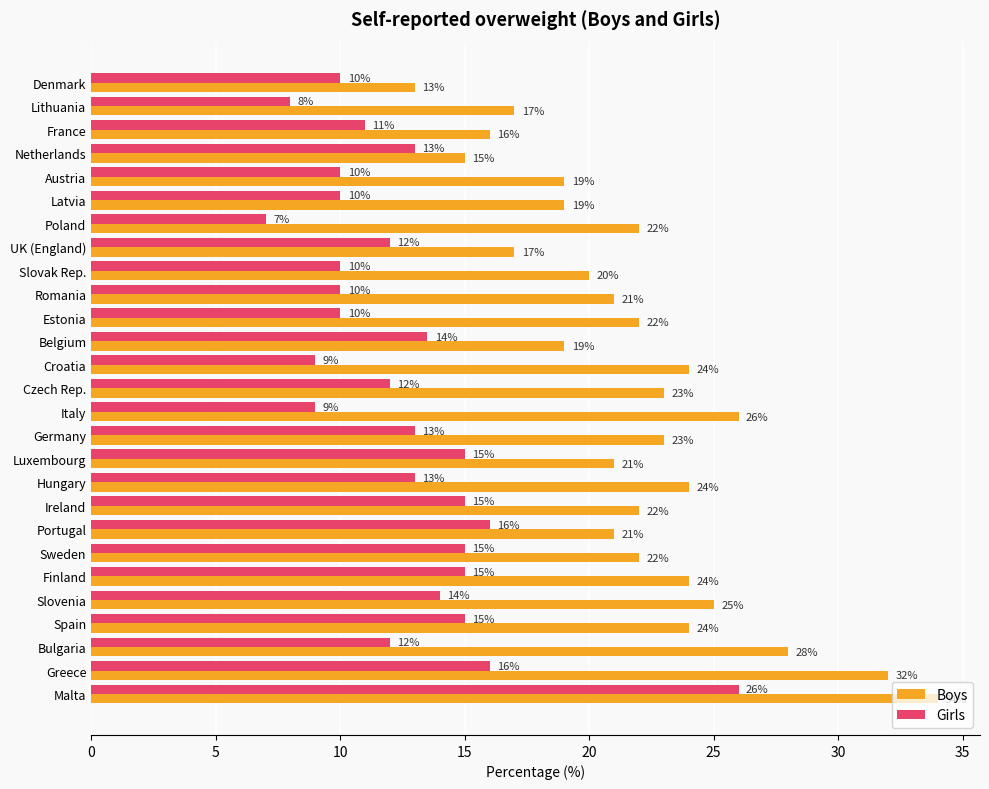

What is the greatest value displayed?

34.0